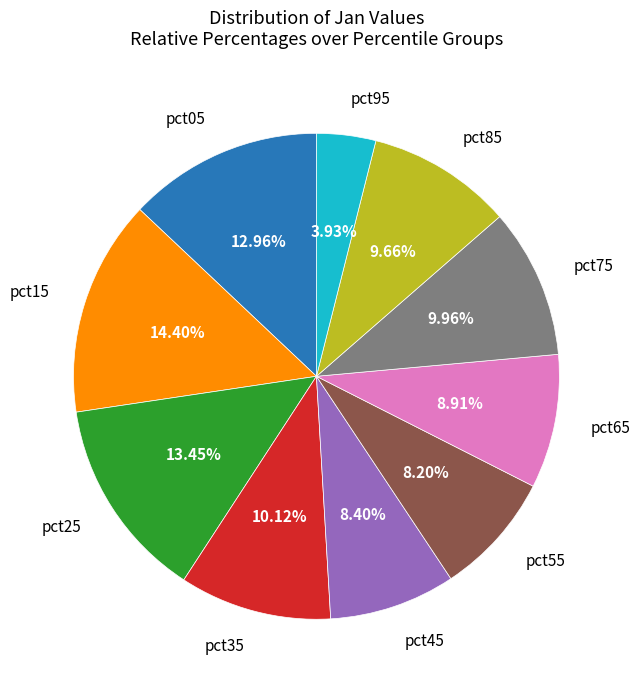

Count the number of slices in the pie.

10